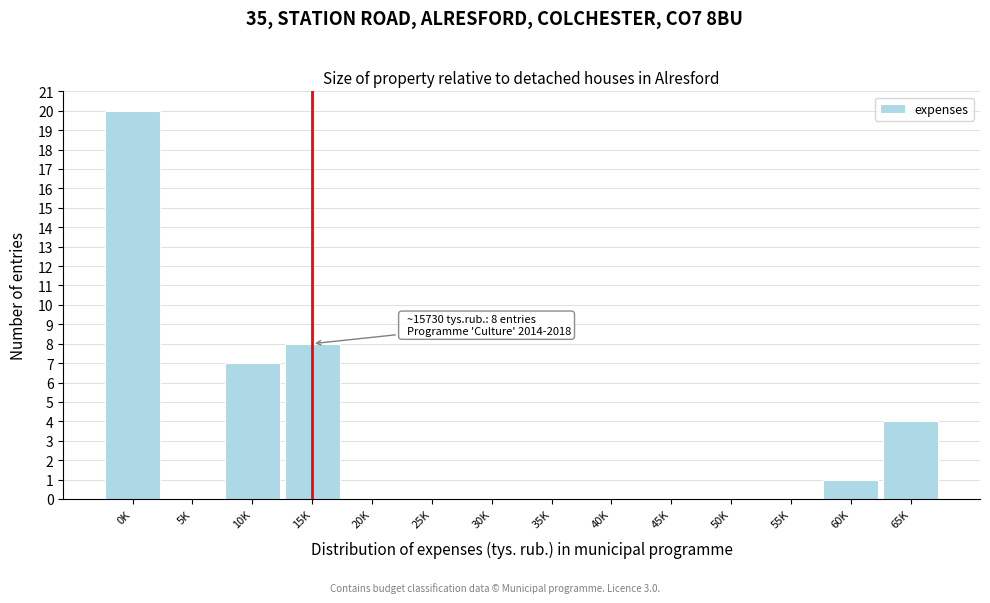

Reading right to left, transcribe all the data shown in this chart.

65K=4	60K=1	55K=0	50K=0	45K=0	40K=0	35K=0	30K=0	25K=0	20K=0	15K=8	10K=7	5K=0	0K=20